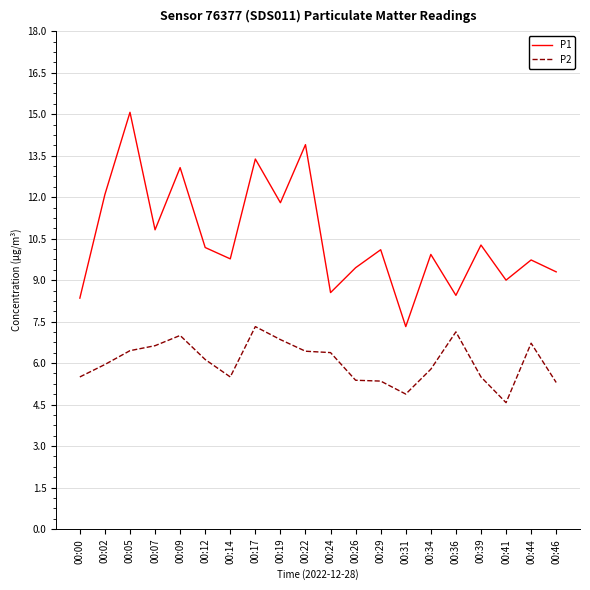

True or false: P2 has a value of 7.6 at 00:00.

False